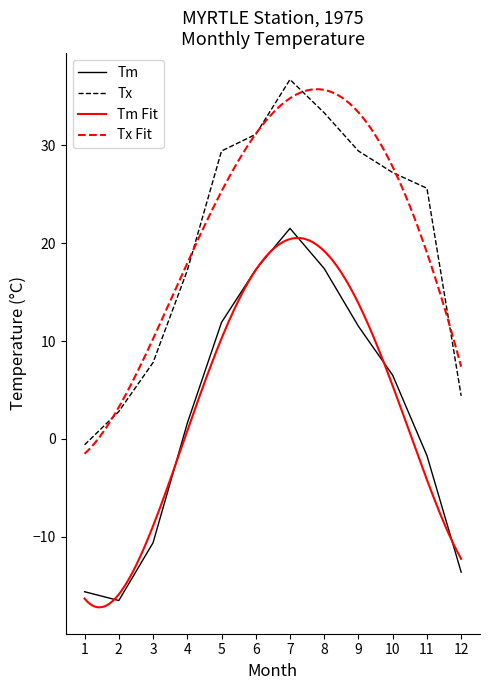

Which series has the largest total across all categories?

Tx